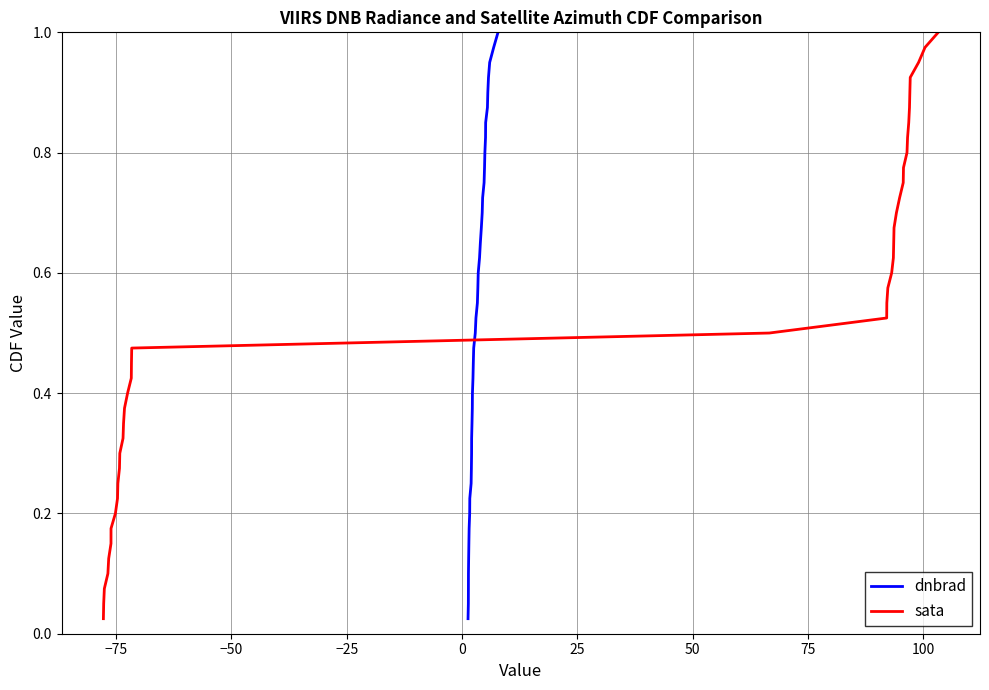

Reading left to right, transcribe all the data shown in this chart.

dnbrad: 0.0	0.1	0.1	0.1	0.1	0.1	0.2	0.2	0.2	0.2	0.3	0.3	0.3	0.3	0.4	0.4	0.4	0.5	0.5	0.5	0.5	0.6	0.6	0.6	0.6	0.7	0.7	0.7	0.7	0.8	0.8	0.8	0.8	0.8	0.9	0.9	0.9	0.9	1.0	1.0
sata: 0.0	0.1	0.1	0.1	0.1	0.1	0.2	0.2	0.2	0.2	0.3	0.3	0.3	0.3	0.4	0.4	0.4	0.5	0.5	0.5	0.5	0.6	0.6	0.6	0.6	0.7	0.7	0.7	0.7	0.8	0.8	0.8	0.8	0.8	0.9	0.9	0.9	0.9	1.0	1.0